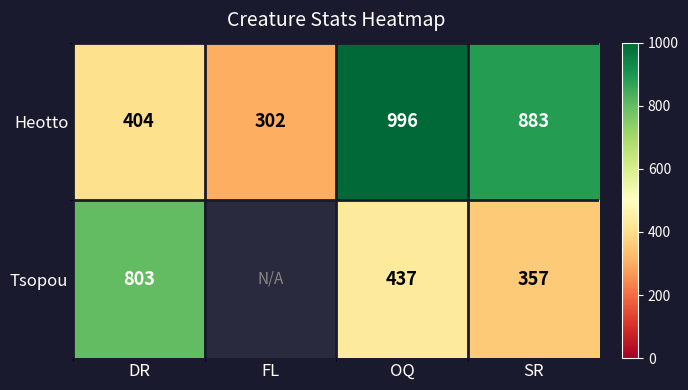

Between DR and SR, which series saw the biggest shift?

Heotto